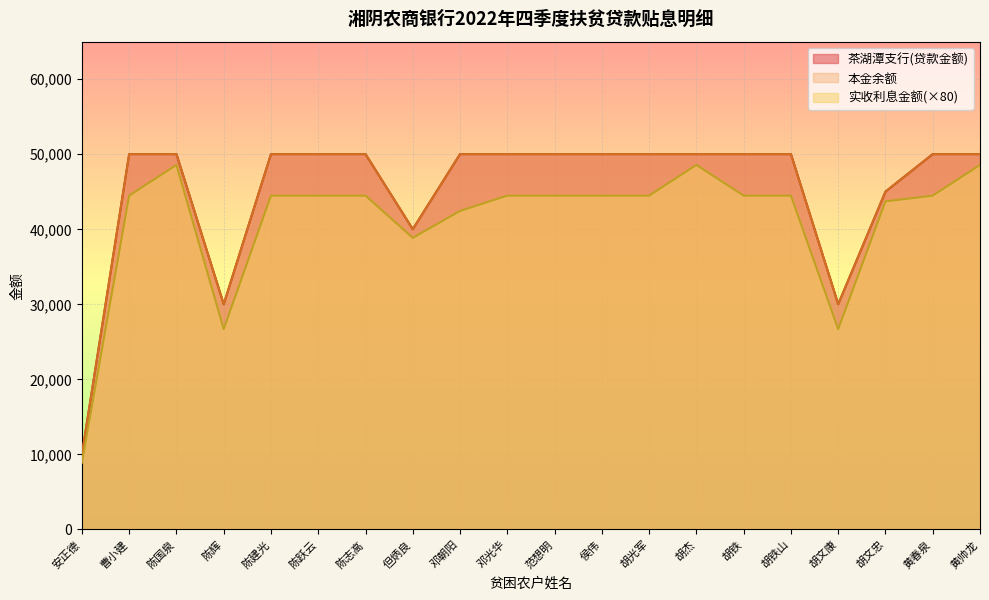

At which label does 本金余额 reach its peak?

曹小建